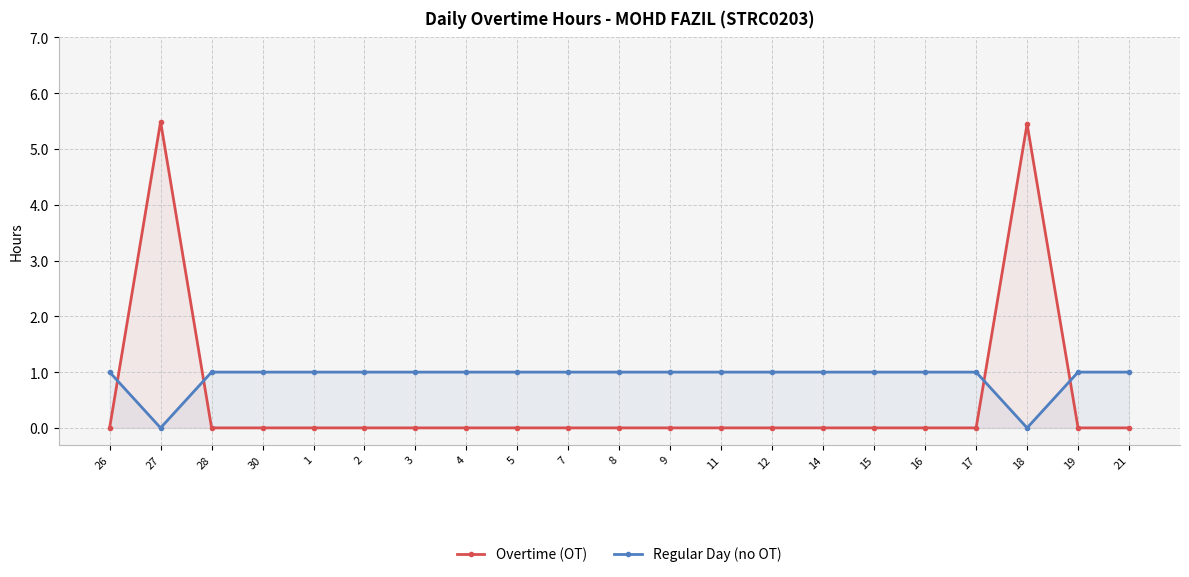

Which has a higher value, 15 or 7?

15